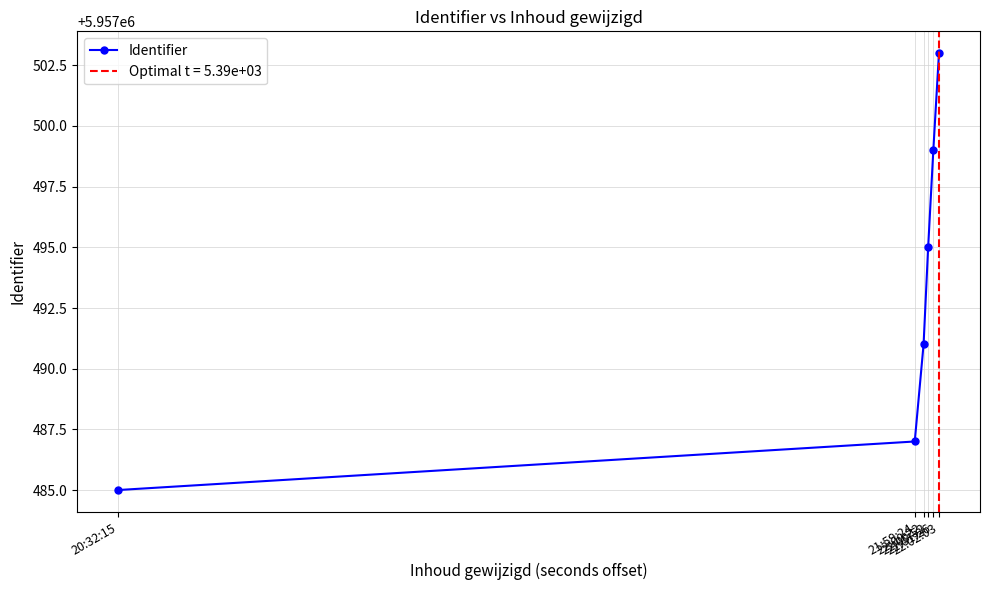

Reading left to right, list all the values displayed in this chart.

20:32:15=5957485	21:59:24=5957487	22:00:22=5957491	22:00:52=5957495	22:01:26=5957499	22:02:03=5957503